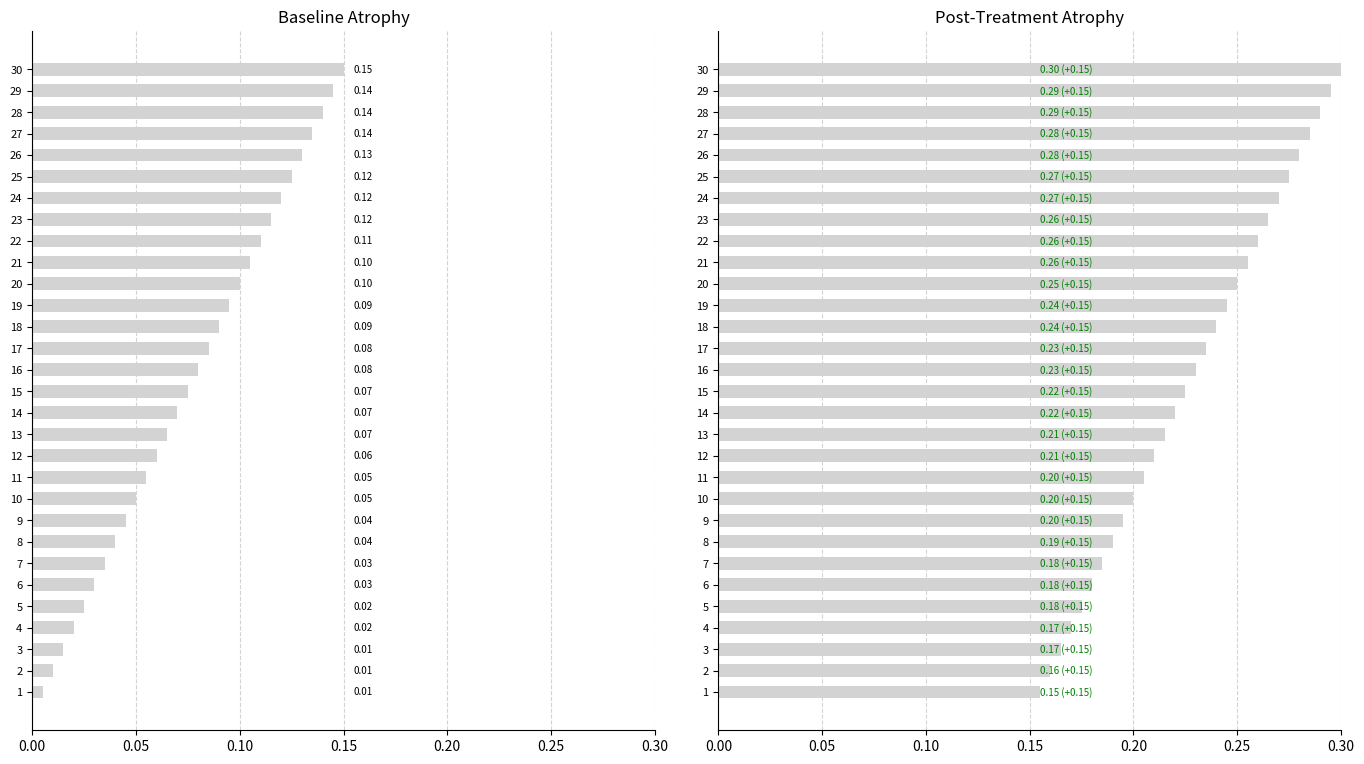

List the series in order of their overall mean, highest first.

Post-Treatment, Baseline